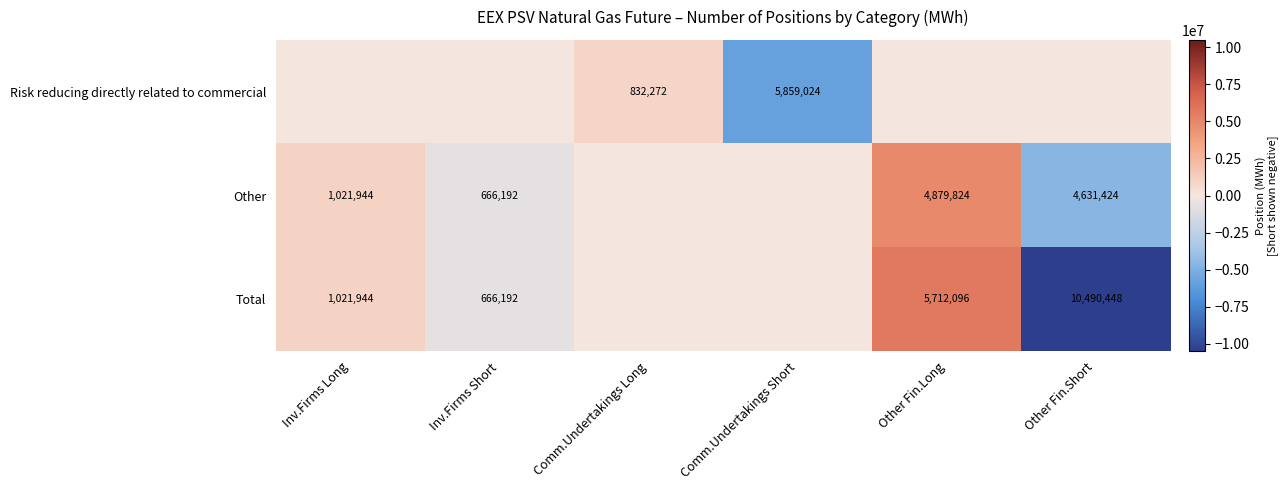

Rank the categories by Risk reducing directly related to commercial value from lowest to highest.

Comm.Undertakings Short, Inv.Firms Long, Inv.Firms Short, Other Fin.Long, Other Fin.Short, Comm.Undertakings Long